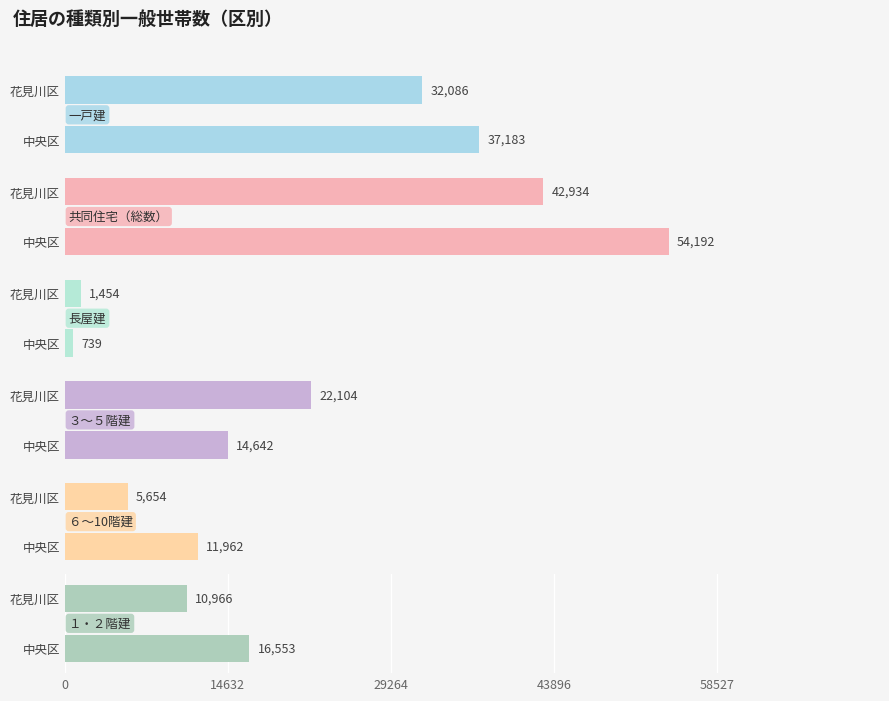

The １・２階建 series shows 10966 at 花見川区. True or false?

True